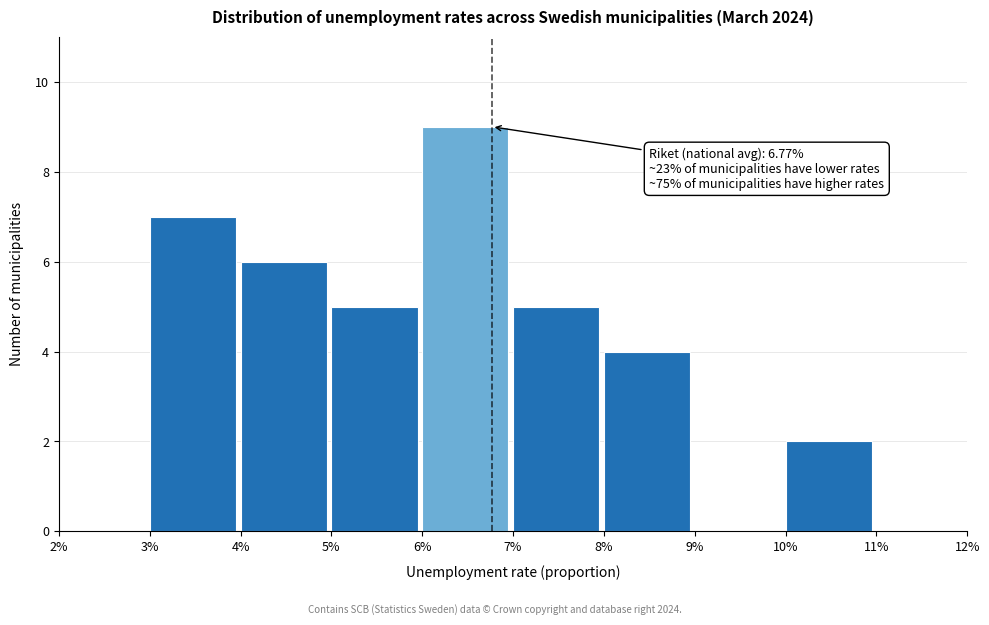

Reading right to left, what are all the values shown in this chart?

11%=0	10%=2	9%=0	8%=4	7%=5	6%=9	5%=5	4%=6	3%=7	2%=0